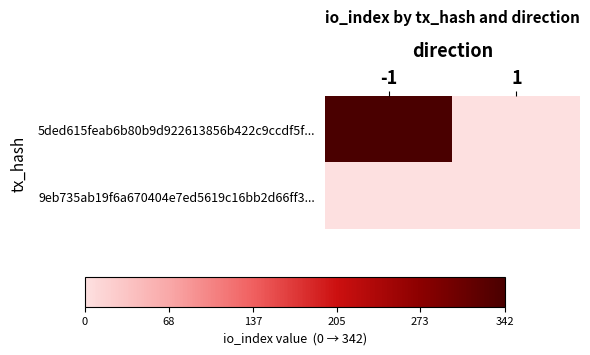

Count the number of data series in this chart.

2